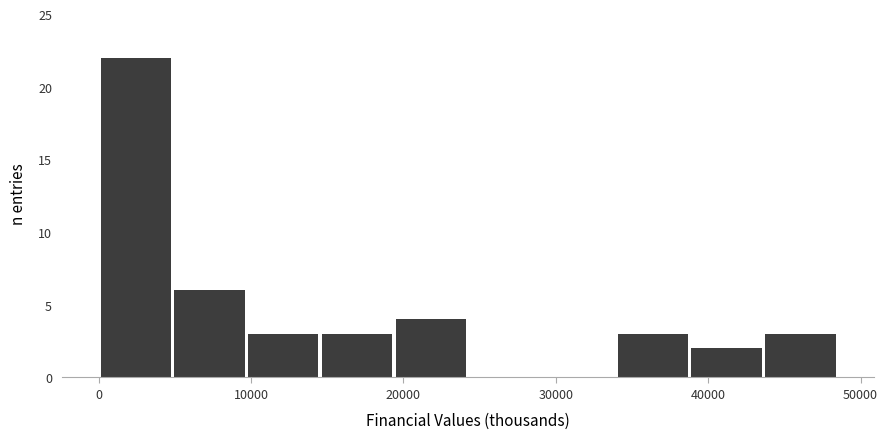

How tall is the bar that spans 34000 to 39000 on the x-axis? Neither the bar edges nor the heights are printed on the chart, so give them approximately, as read against the axes.

3